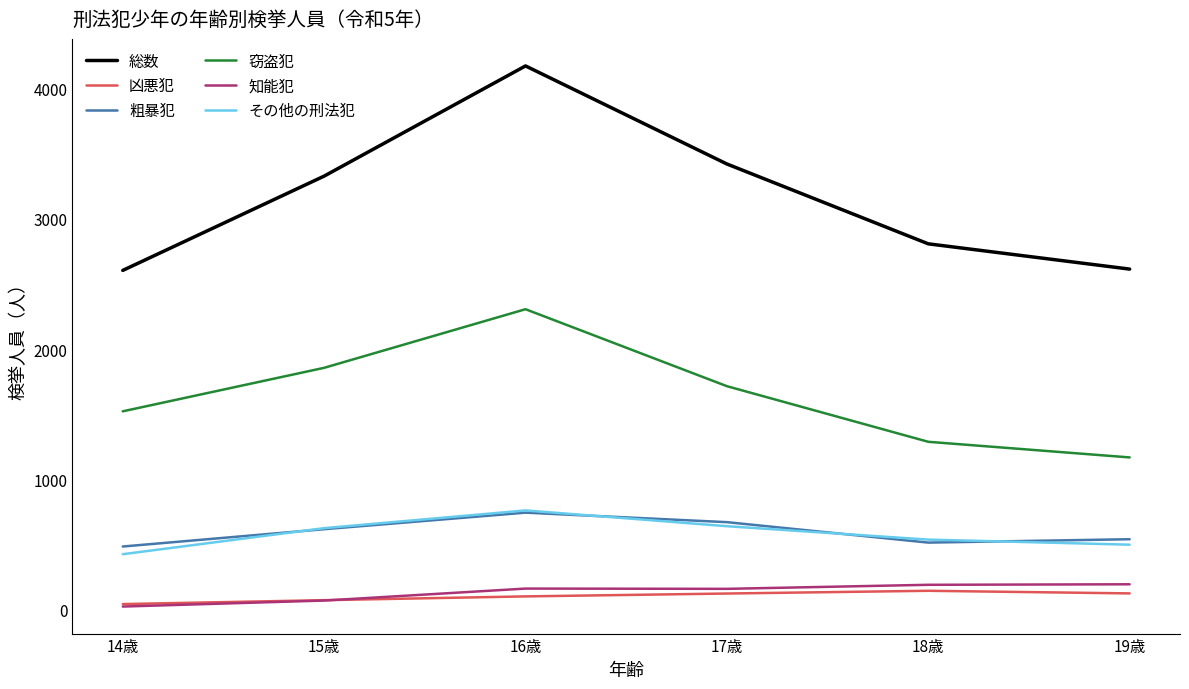

Which series has the largest total across all categories?

総数